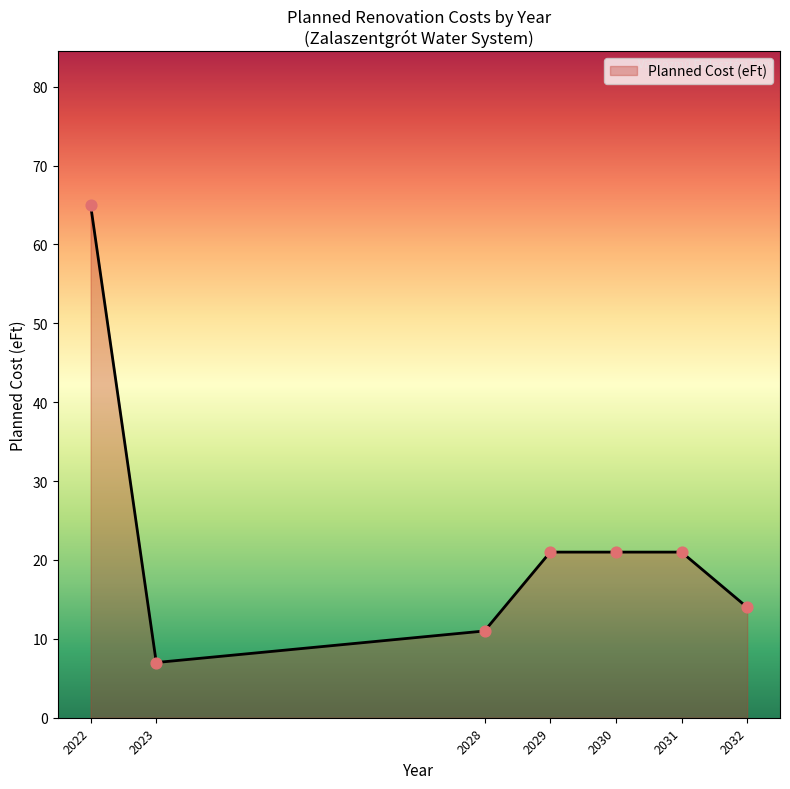

What is the change in value from 2023 to 2032?

+7